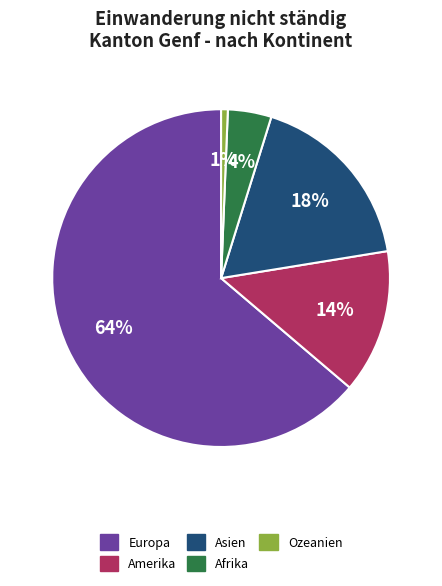

Does any single category account for the majority?

Yes